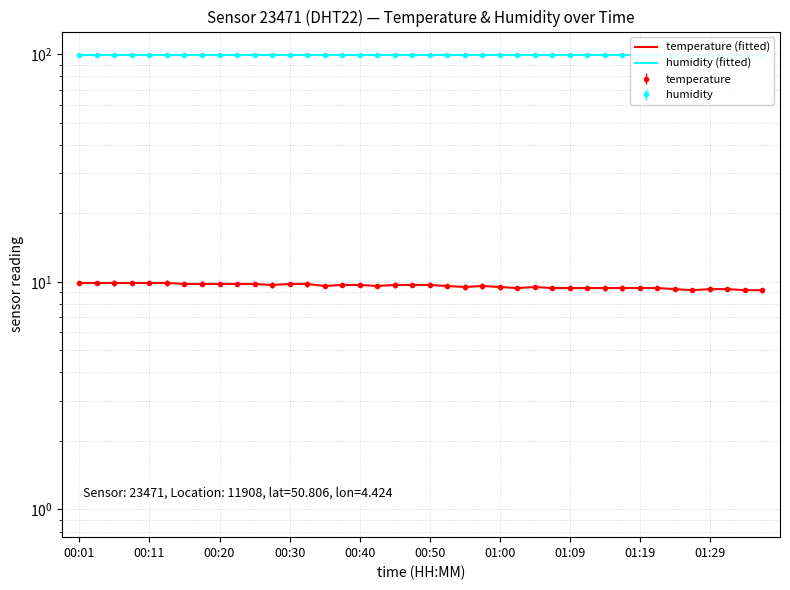

True or false: humidity (fitted) has more than 2 points higher than both neighbors.

False